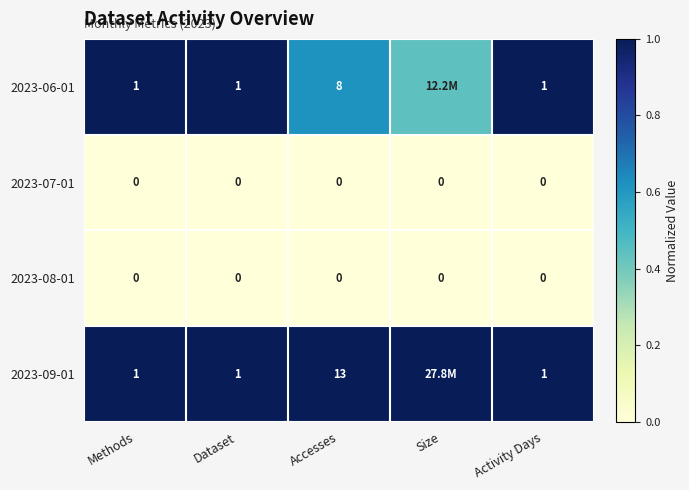

Is the value of 2023-09-01 at Activity Days greater than the value of 2023-08-01 at Accesses?

Yes